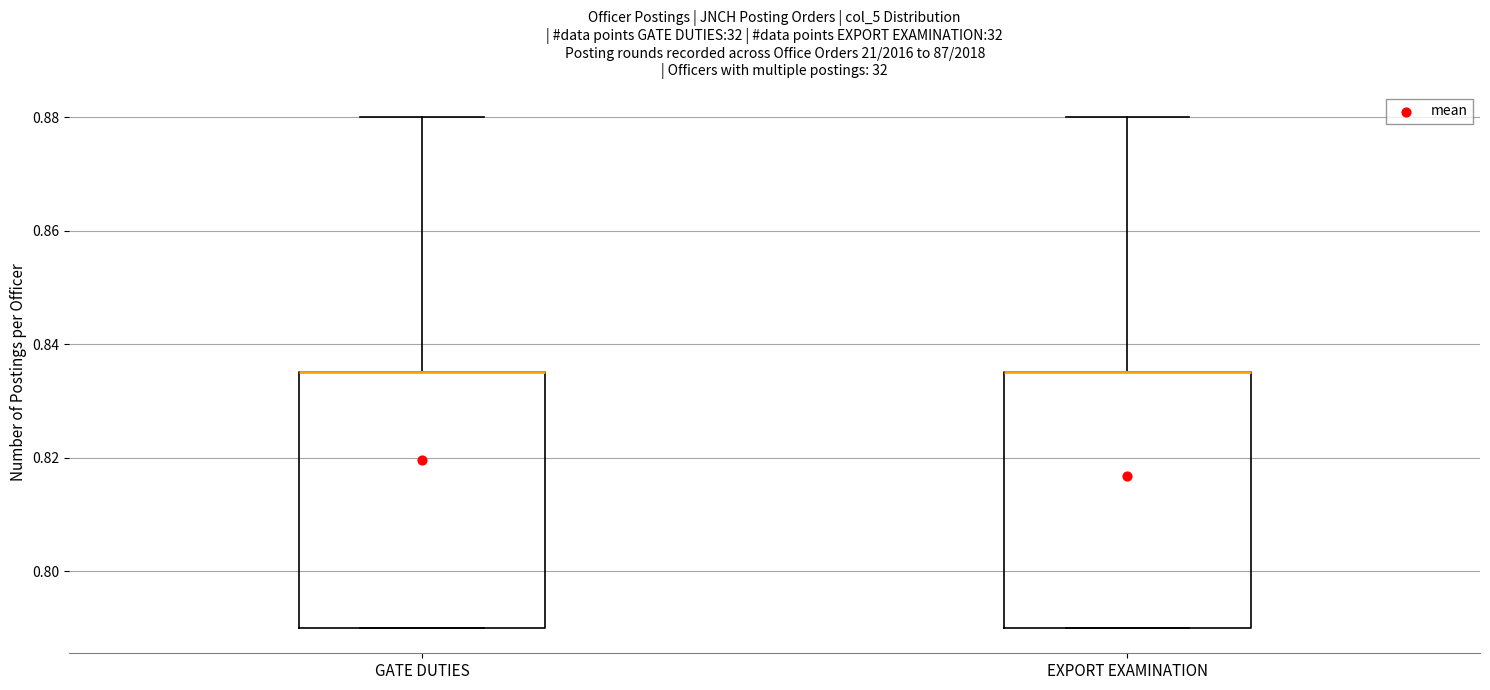

Reading left to right, transcribe this box plot: for each box, give where its median line is, the range the box spans, and where its two whiskers end, as read against the y-axis. The values are not printed on the chart, so give them approximately, as read against the axis.

GATE DUTIES: median 0.836 (drawn on the box's upper edge), box 0.790 to 0.836, whiskers 0.790 to 0.880
EXPORT EXAMINATION: median 0.836 (drawn on the box's upper edge), box 0.790 to 0.836, whiskers 0.790 to 0.880